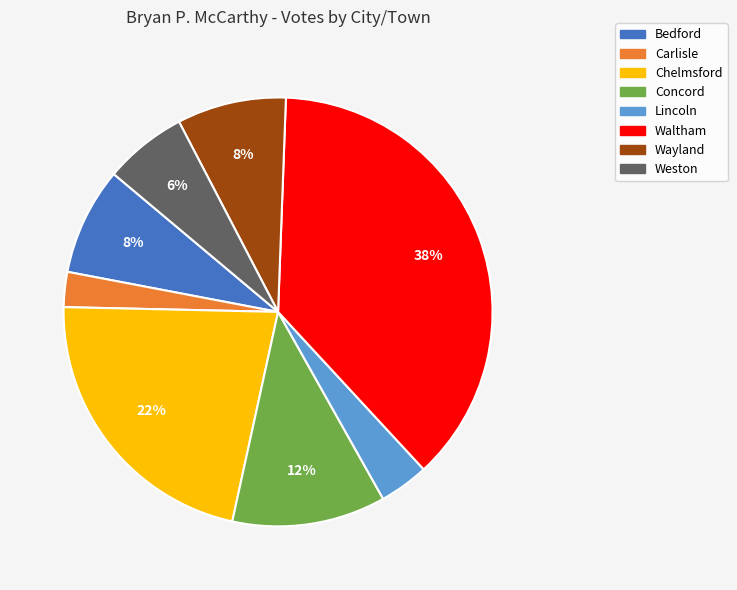

To the nearest percent, what percentage of the pie is Waltham?

38%